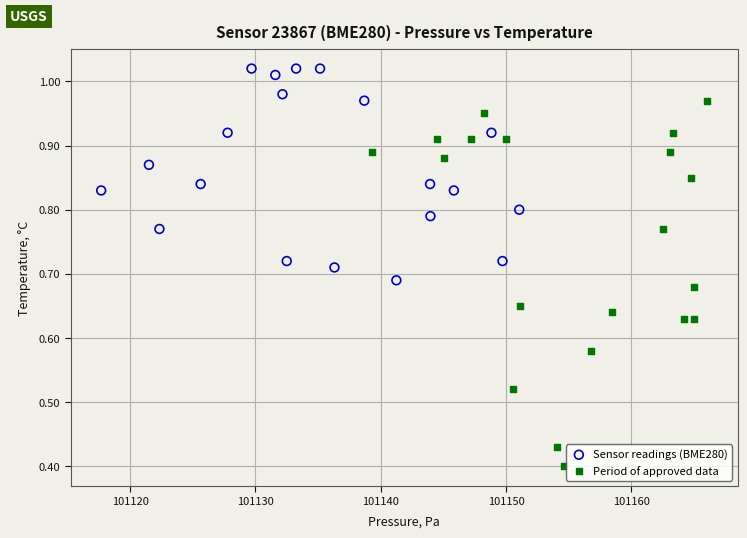

Which series reaches the maximum Y coordinate?

Sensor readings (BME280)